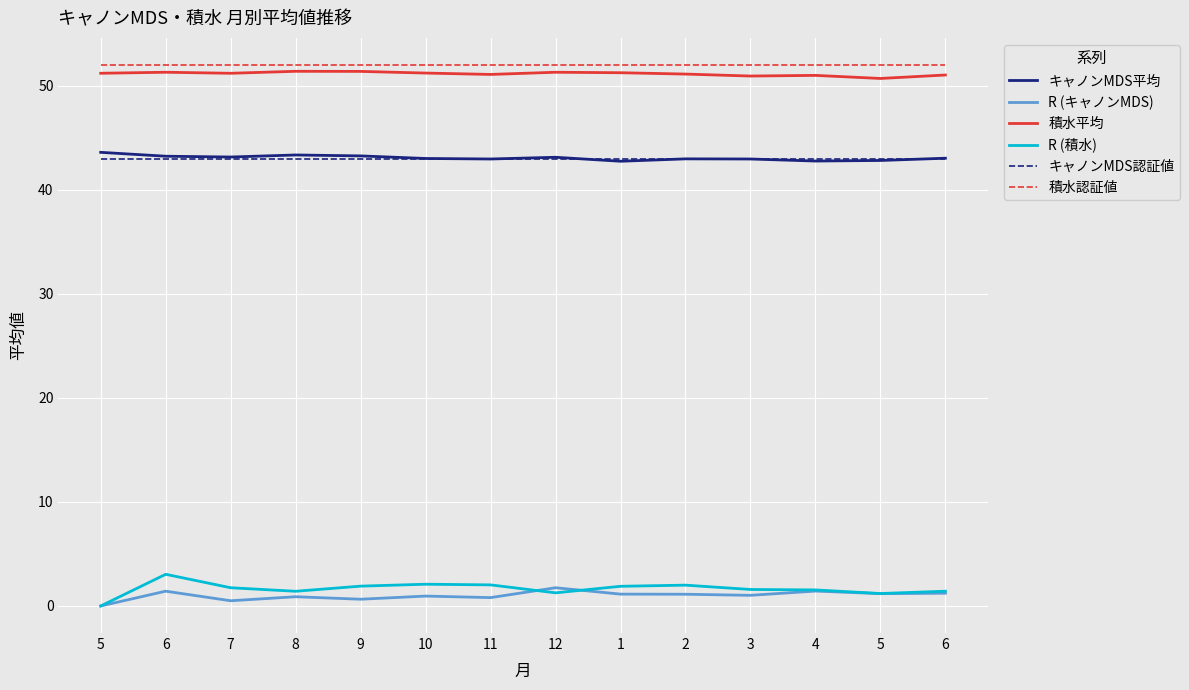

True or false: R (キャノンMDS) has more than 1 interior local peaks.

True